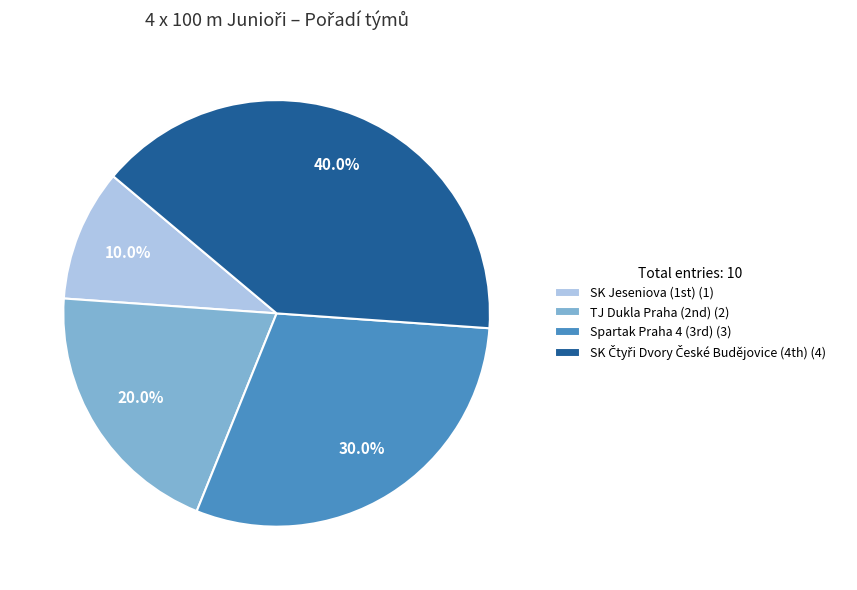

Which category has the smallest portion of the pie?

SK Jeseniova (1st) (1)